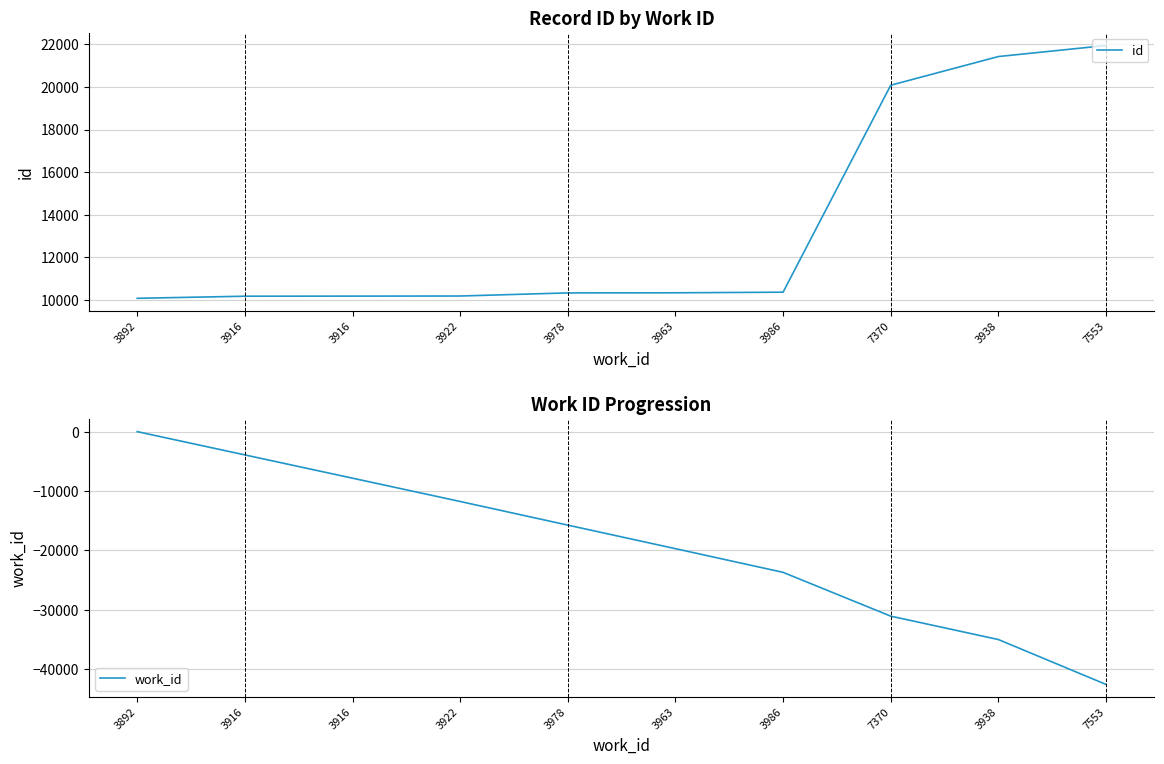

Rank the series by their maximum value, from lowest to highest.

work_id, id